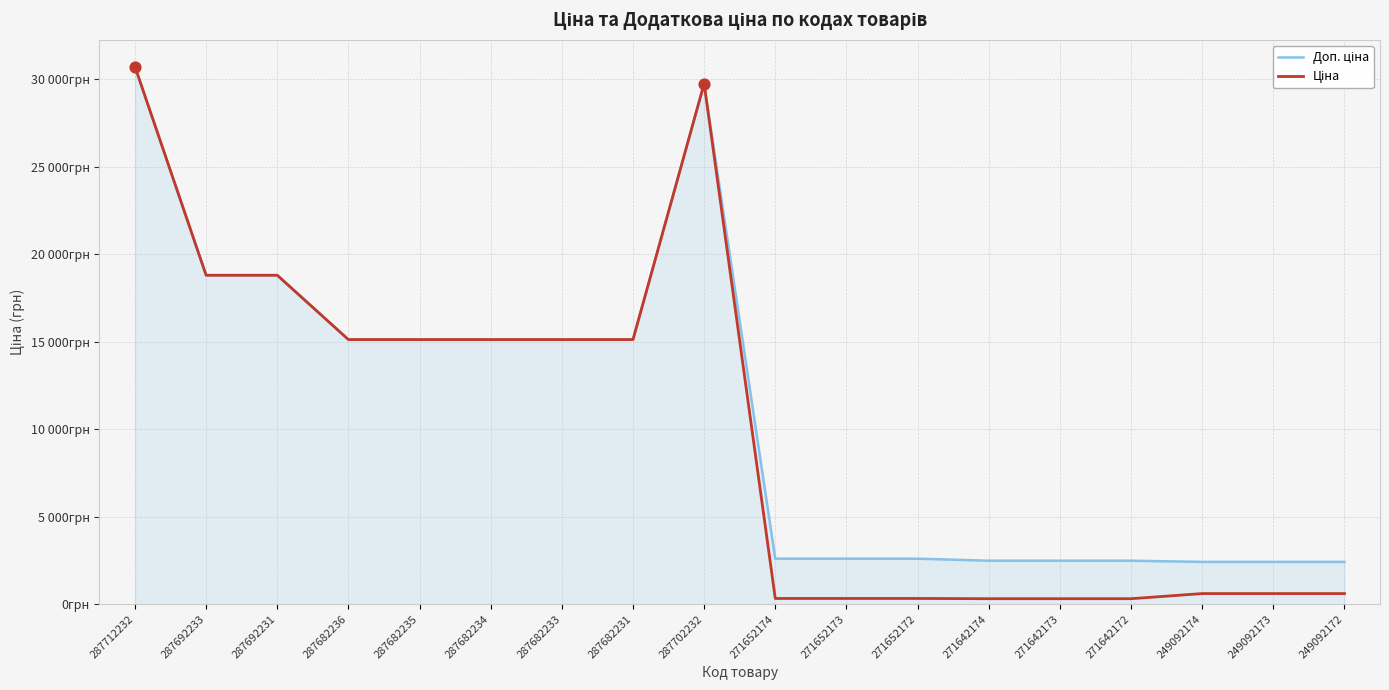

Is this an area chart (filled region under the line)?

Yes